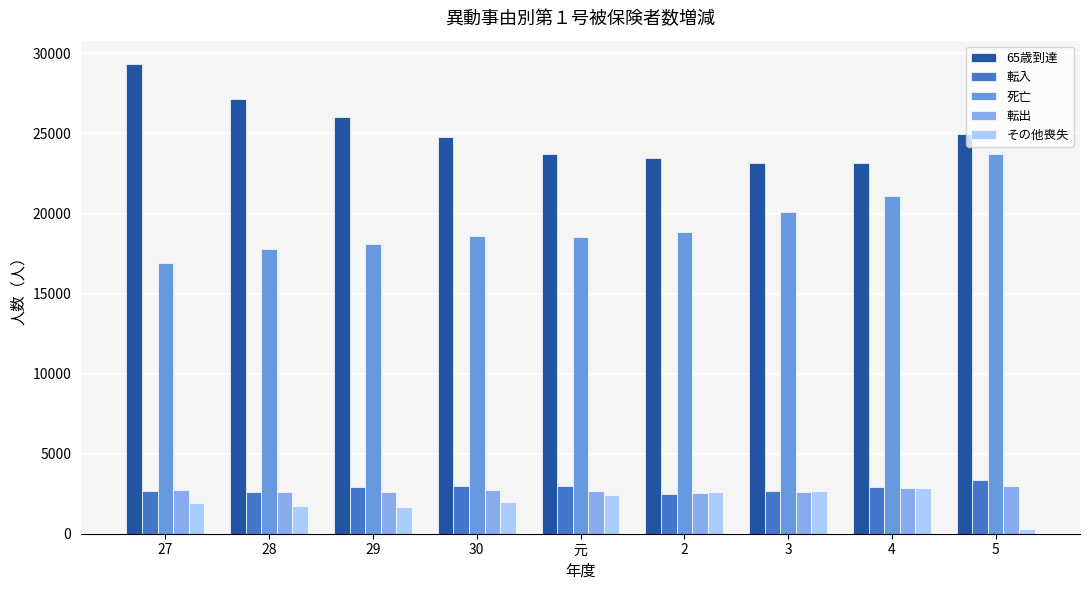

What is the value of the 65歳到達 bar at the 3rd from the left?

26024